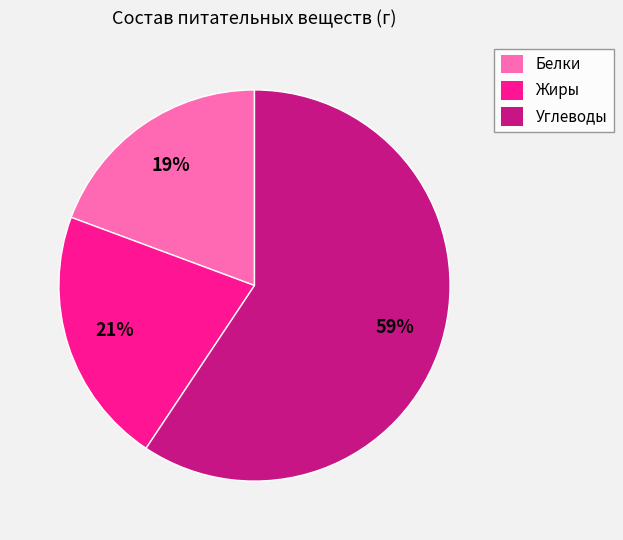

To the nearest percent, what percentage of the pie is Белки?

19%